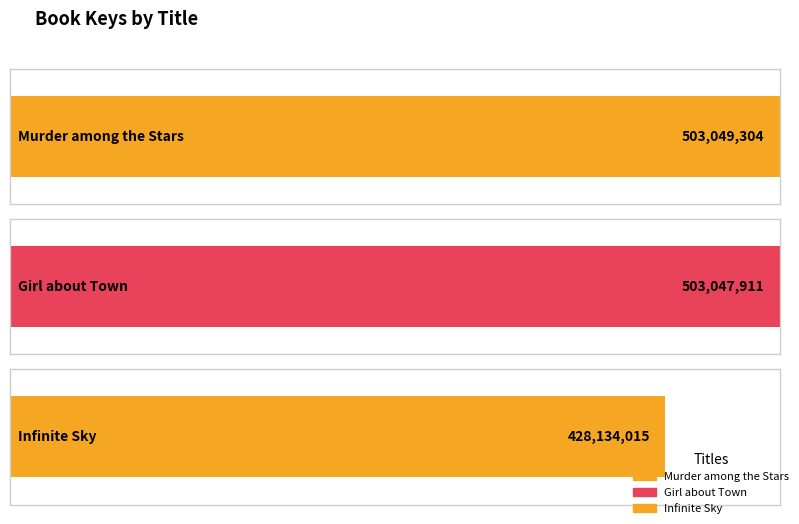

At which category does the chart reach its minimum across all series?

Infinite Sky